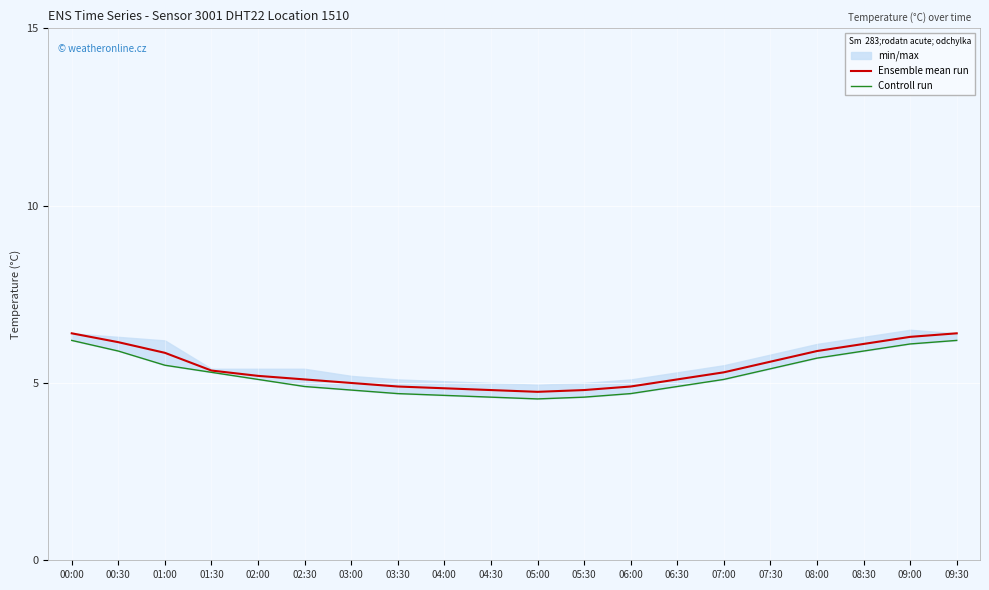

Rank the series by their maximum value, from highest to lowest.

Ensemble mean run, Controll run